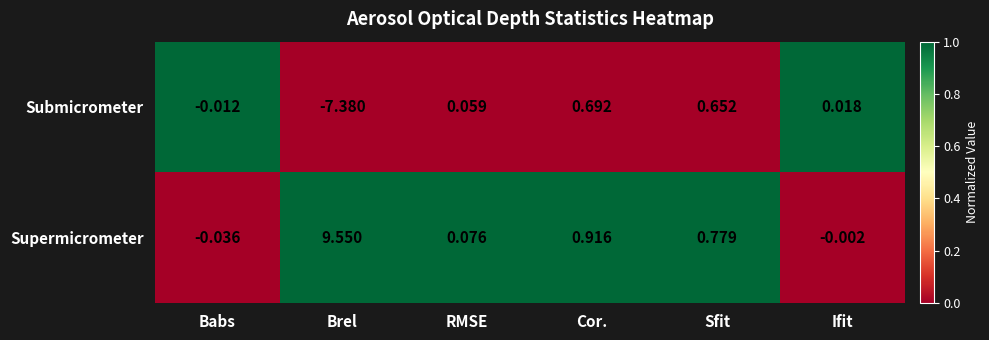

At which label does Supermicrometer reach its minimum?

Babs